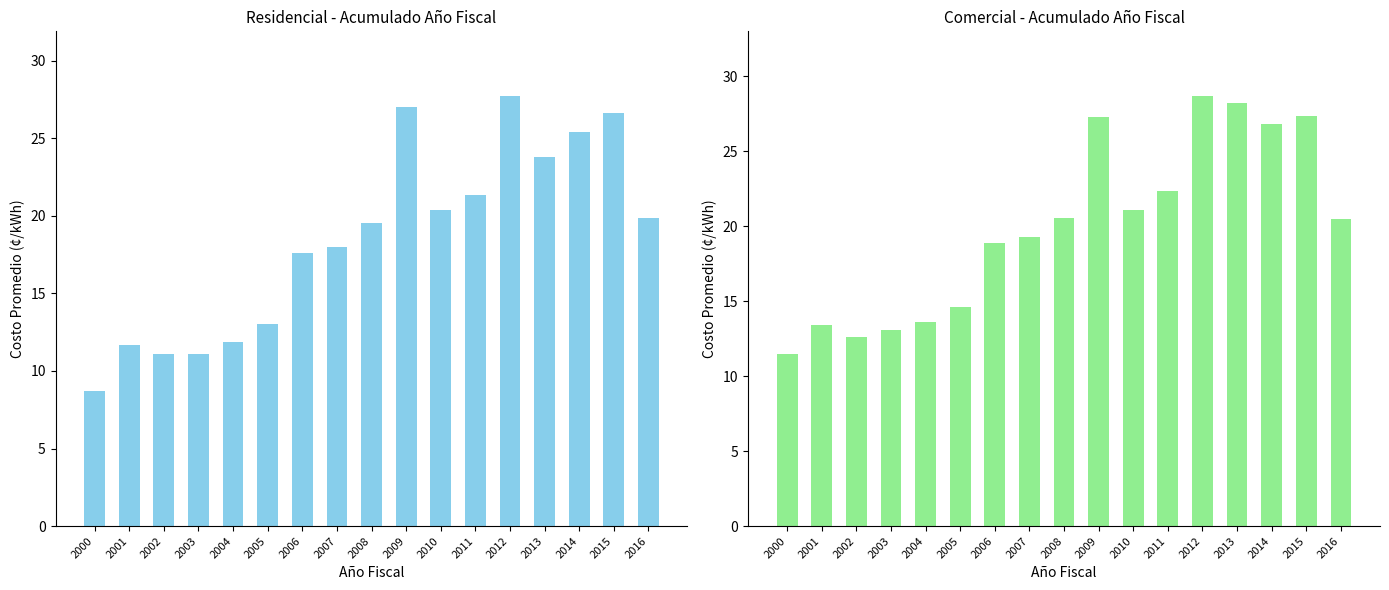

Which has a higher value, 2005 or 2015?

2015